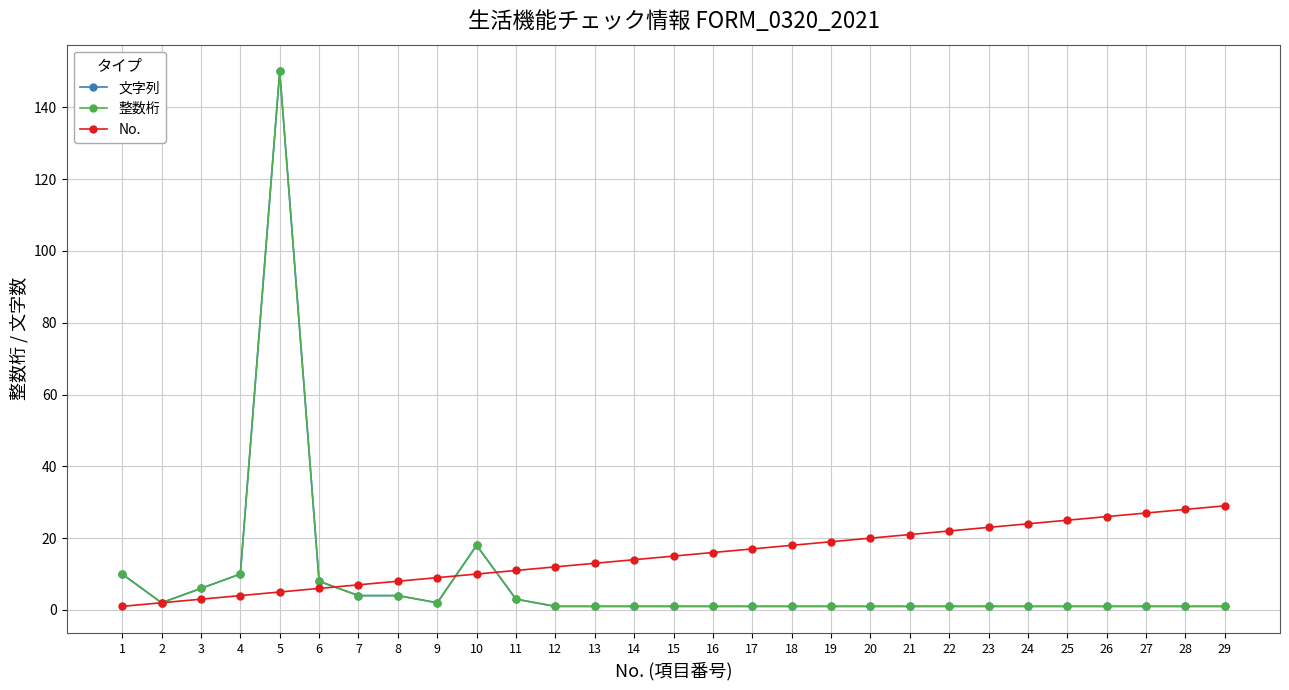

At which category is the sum across all series the highest?

5